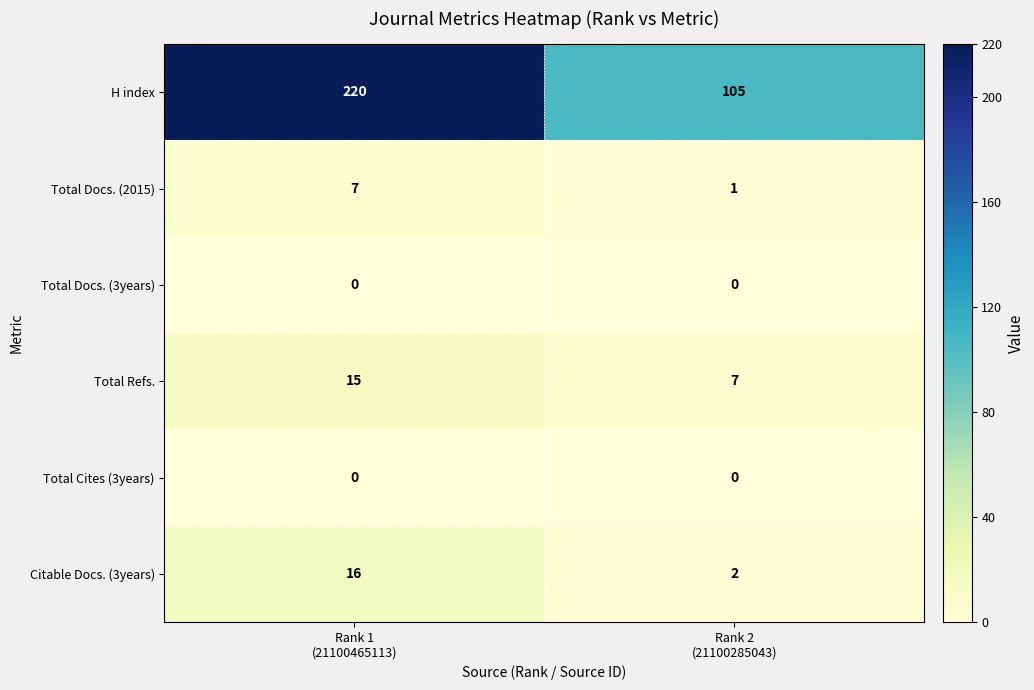

Which series has the largest range (max minus min)?

H index